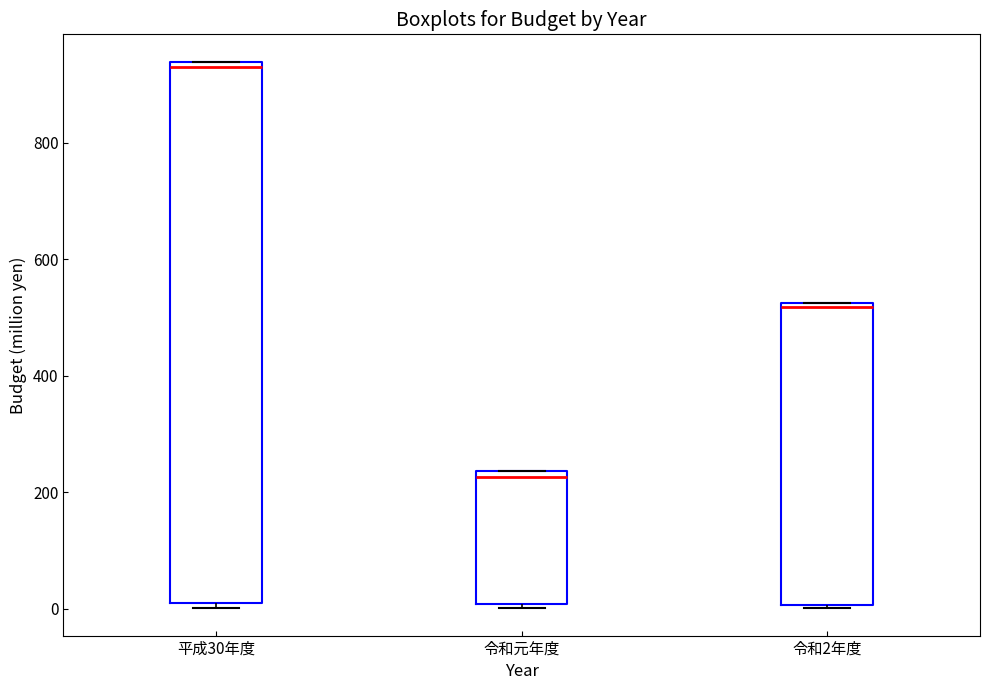

Where is the lower edge of the box for 平成30年度 on the y-axis? The values are not printed on the chart, so give them approximately, as read against the axis.

20